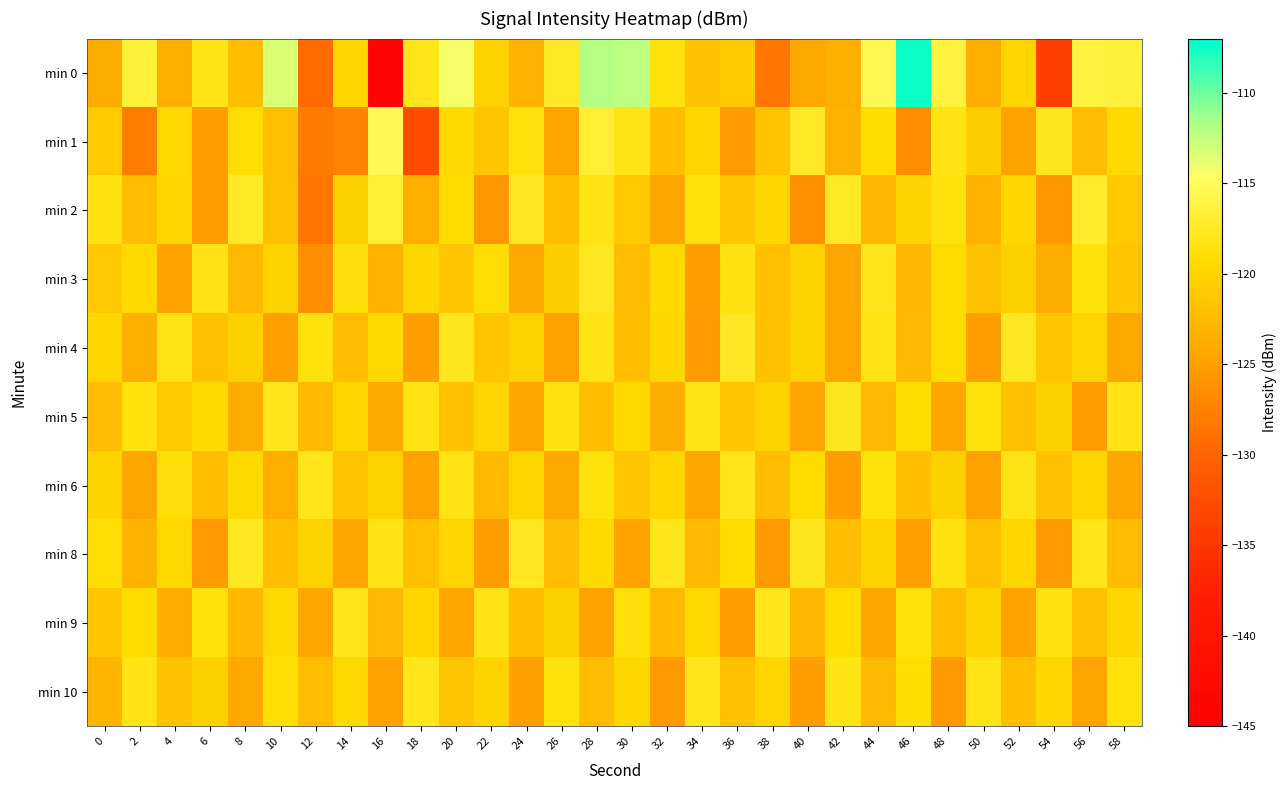

Which series has the largest range (max minus min)?

min 0